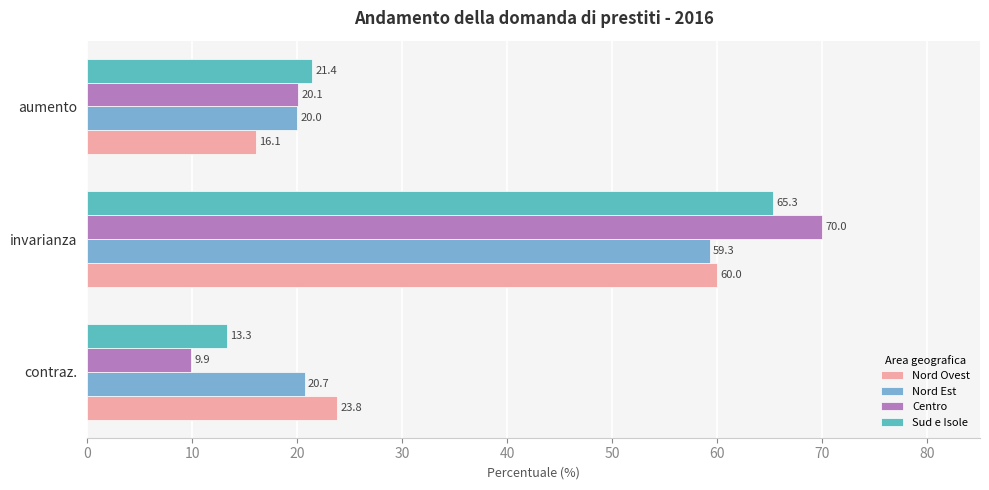

At how many categories does at least one series exceed 51?

1